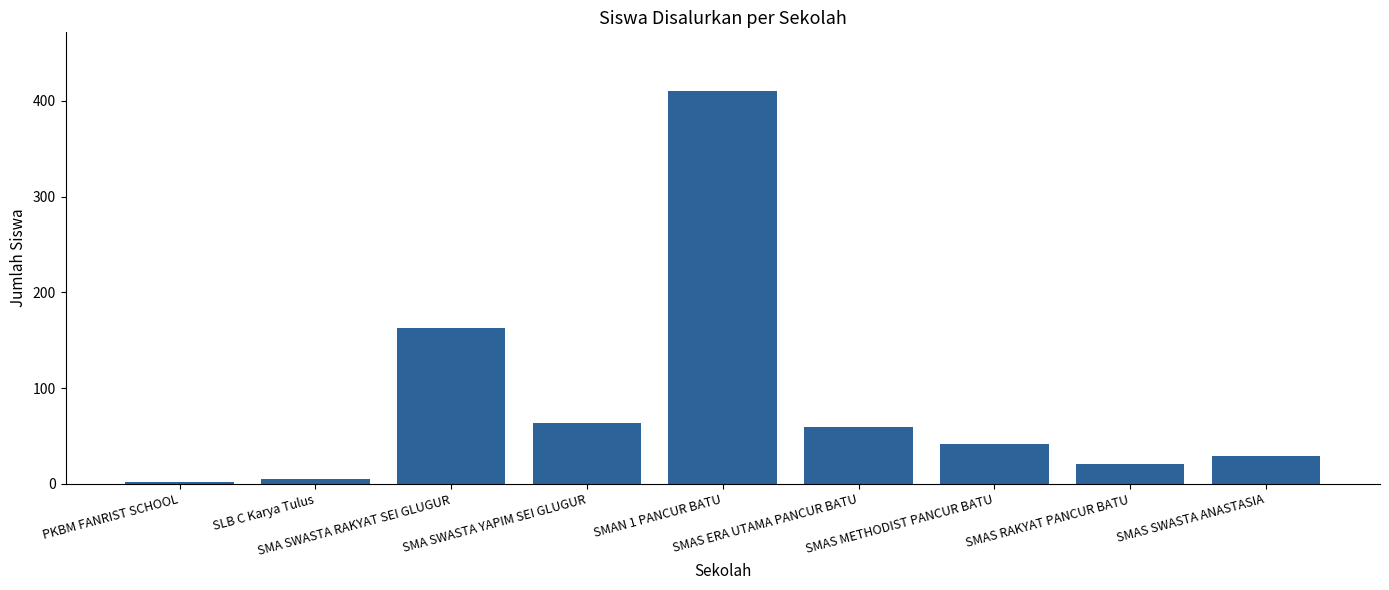

What is the label of the 8th bar from the right?

SLB C Karya Tulus